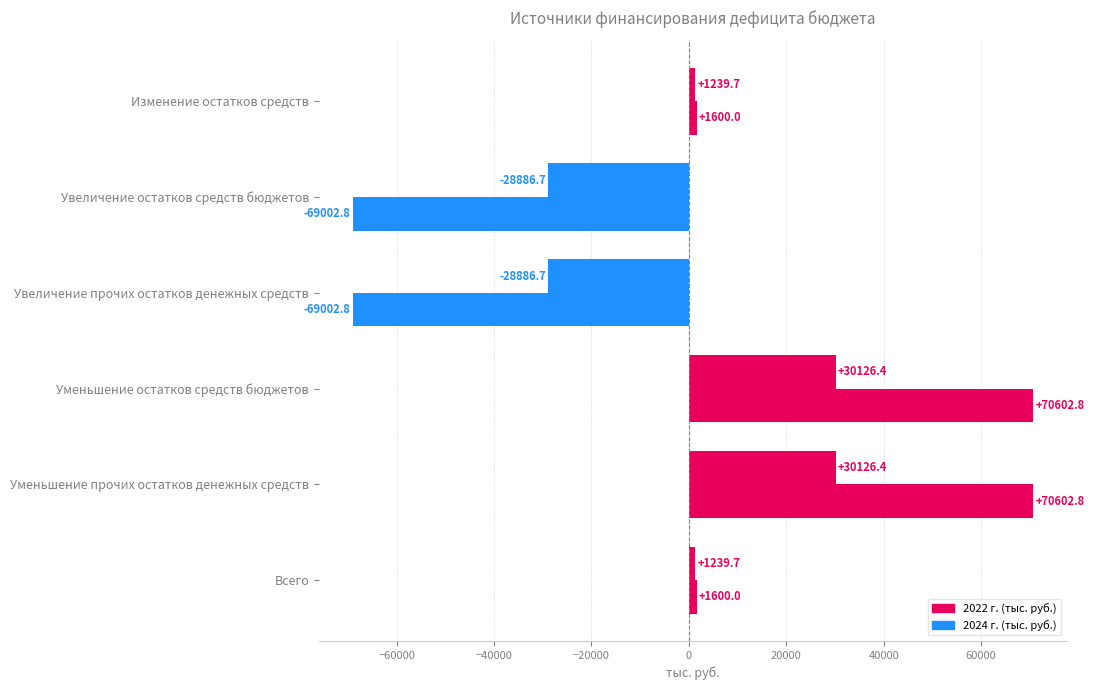

How many distinct data groups are displayed?

2